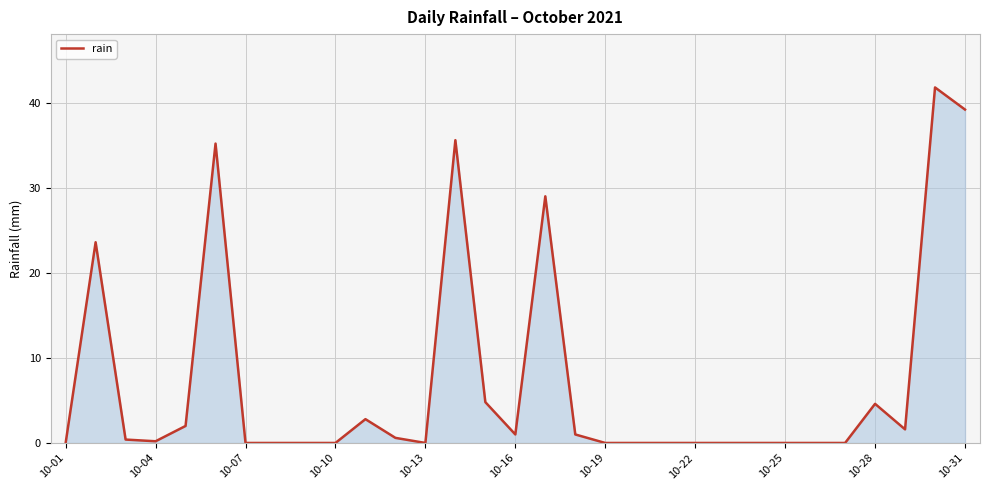

Does the chart display data point markers on the line(s)?

No